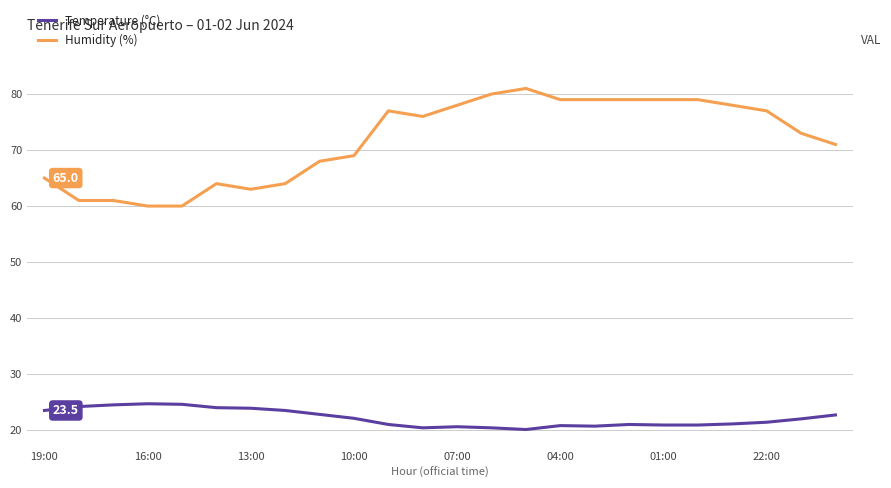

List the series in order of their peak value, highest first.

Humidity (%), Temperature (°C)